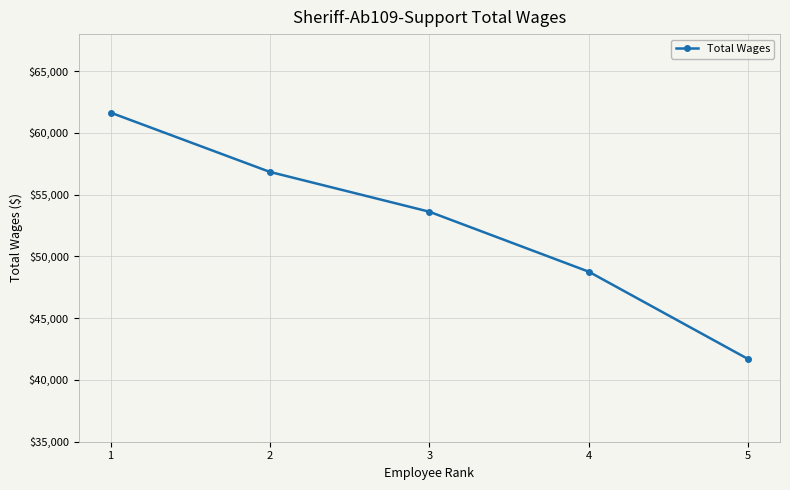

What is the sum of all values?

262569